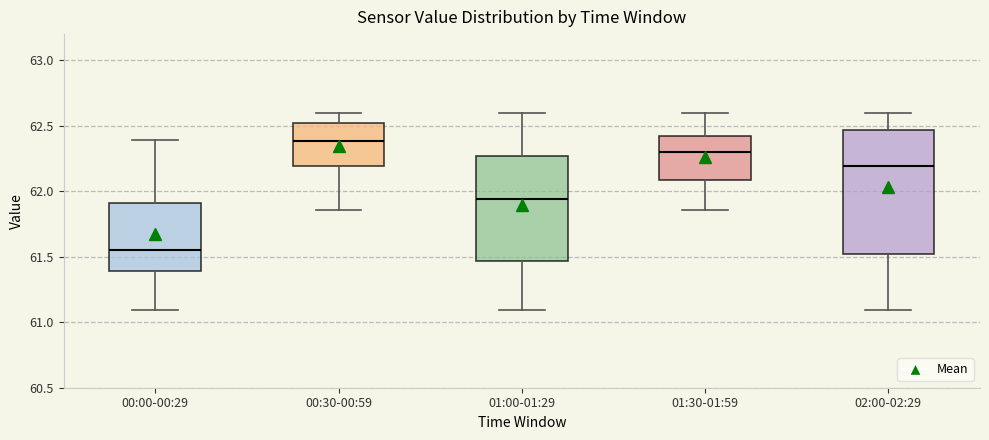

Reading left to right, read every box against the y-axis: the position of its median line, the range the box covers, and the ends of its whiskers. The values are not printed on the chart, so give them approximately, as read against the axis.

00:00-00:29: median 61.55, box 61.40 to 61.90, whiskers 61.10 to 62.40
00:30-00:59: median 62.40, box 62.20 to 62.50, whiskers 61.85 to 62.60
01:00-01:29: median 61.95, box 61.45 to 62.25, whiskers 61.10 to 62.60
01:30-01:59: median 62.30, box 62.10 to 62.40, whiskers 61.85 to 62.60
02:00-02:29: median 62.20, box 61.50 to 62.45, whiskers 61.10 to 62.60